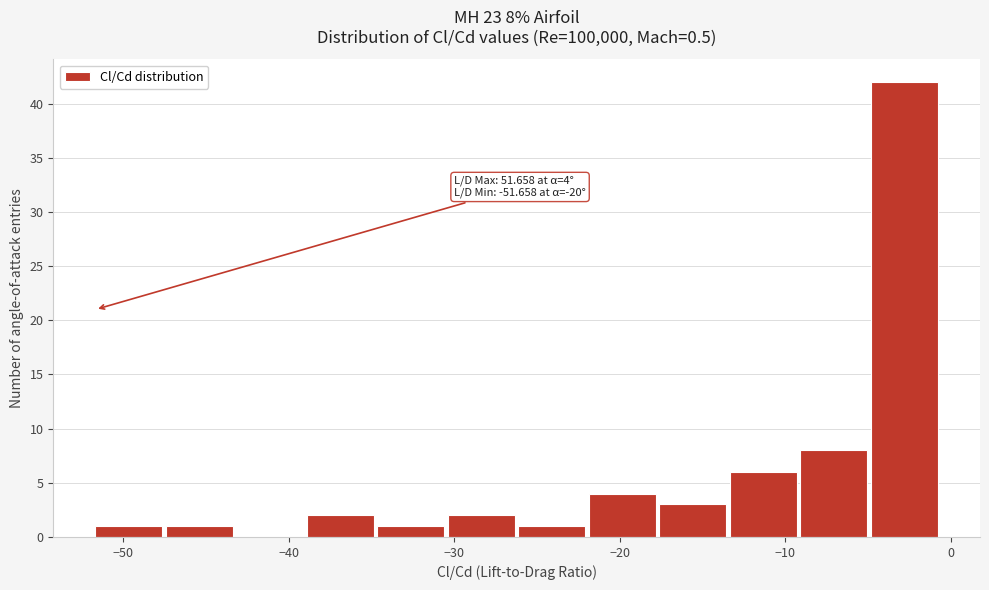

Over which range of the x-axis is the bar tallest?

-5 to -1